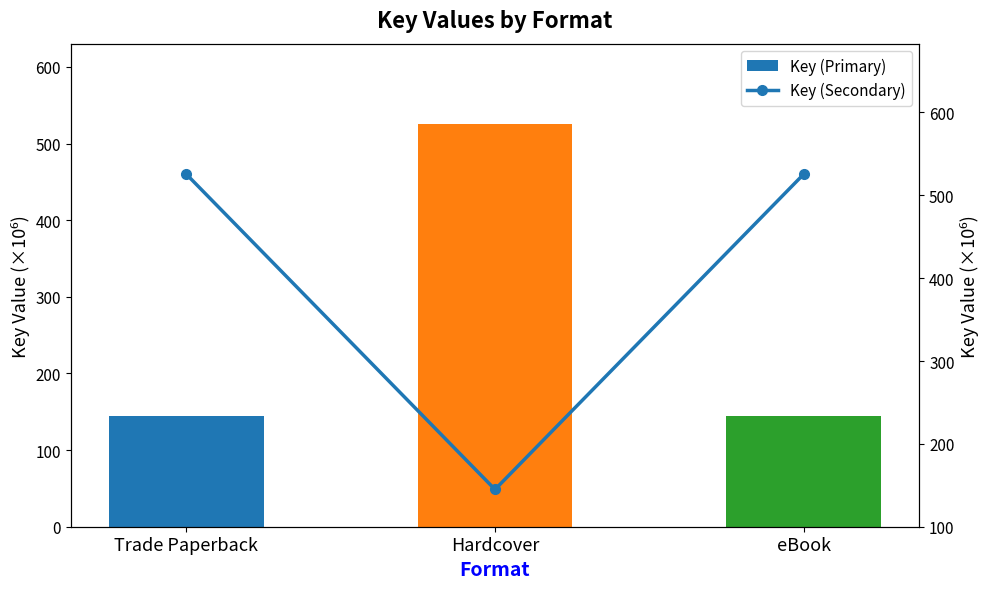

Reading right to left, transcribe all the data shown in this chart.

Key (Primary): eBook=145.0	Hardcover=525.4	Trade Paperback=145.0
Key (Secondary): eBook=525.4	Hardcover=145.0	Trade Paperback=525.4